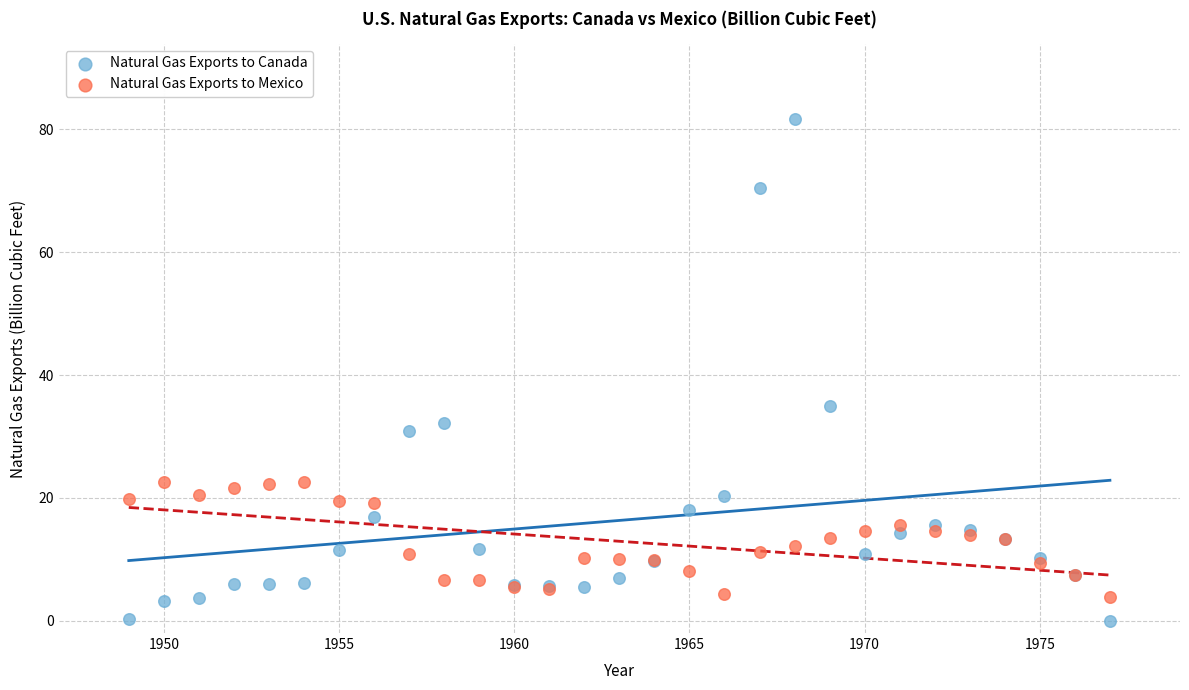

Which series contains the highest Y value?

Natural Gas Exports to Canada